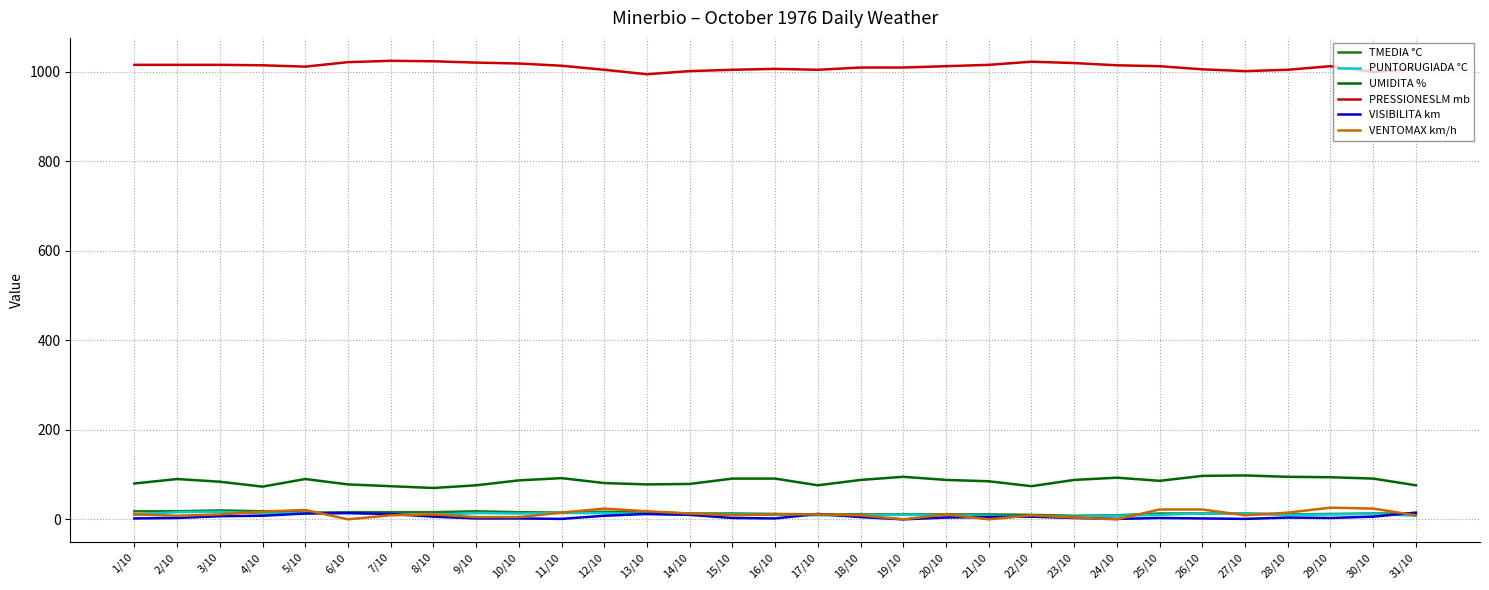

True or false: UMIDITA % and TMEDIA °C intersect in this chart.

False